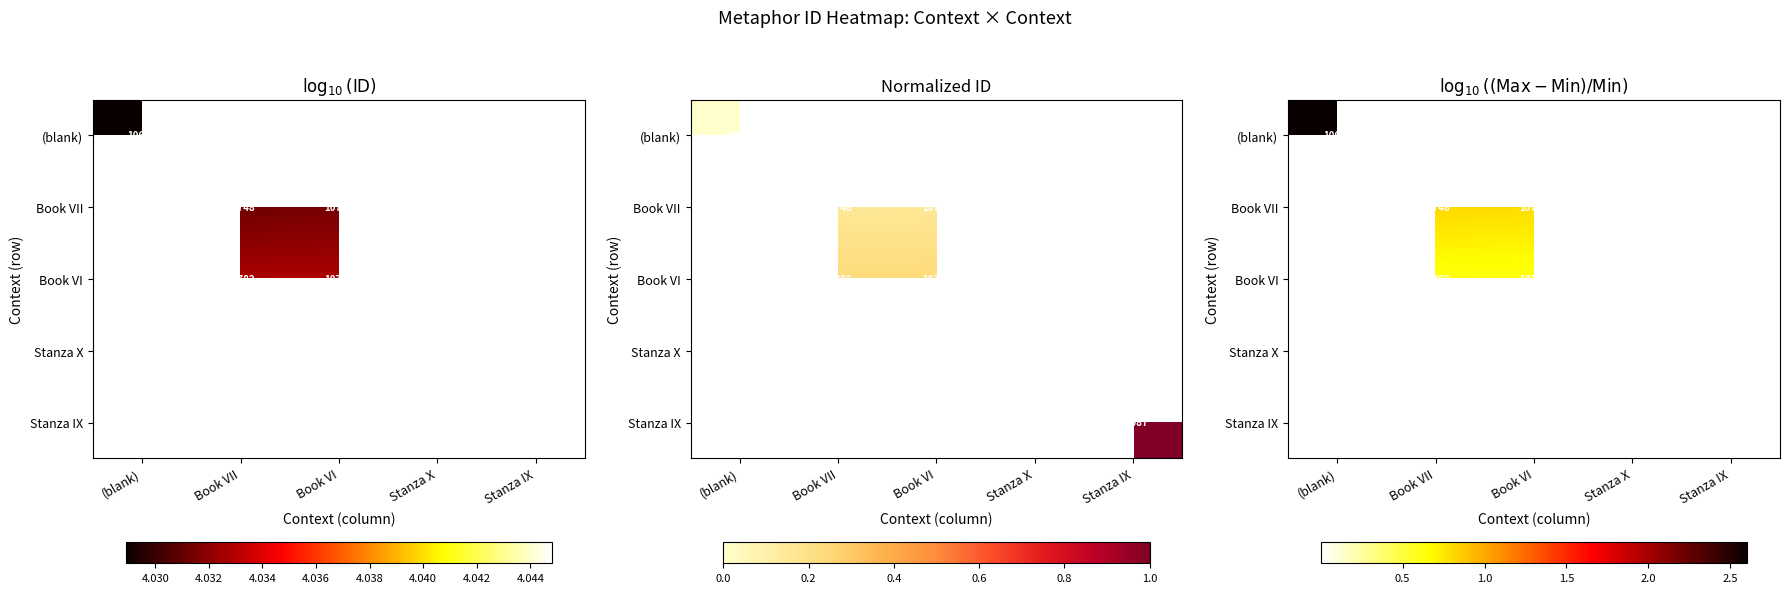

How many positive values does the Book VI series have?

2